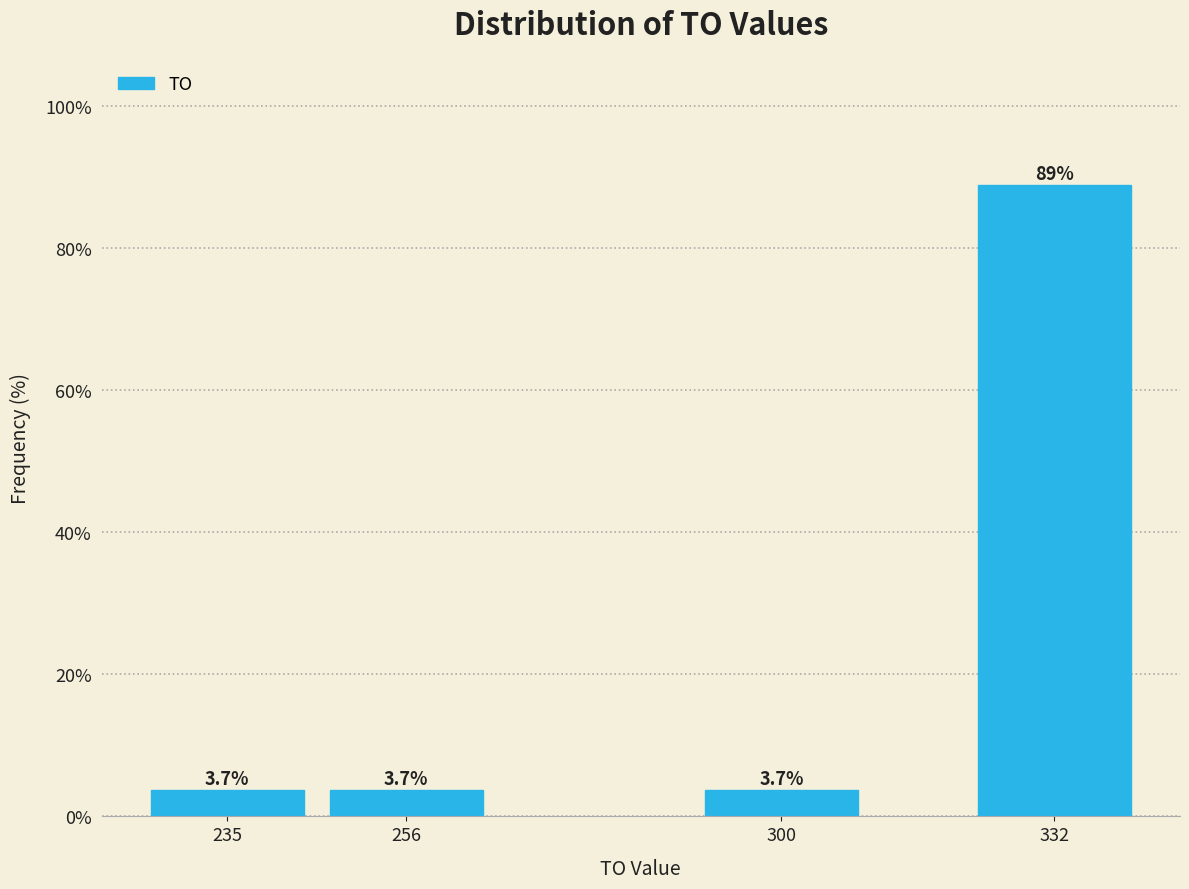

Reading left to right, transcribe all the data shown in this chart.

235=3.7	256=3.7	300=3.7	332=88.9